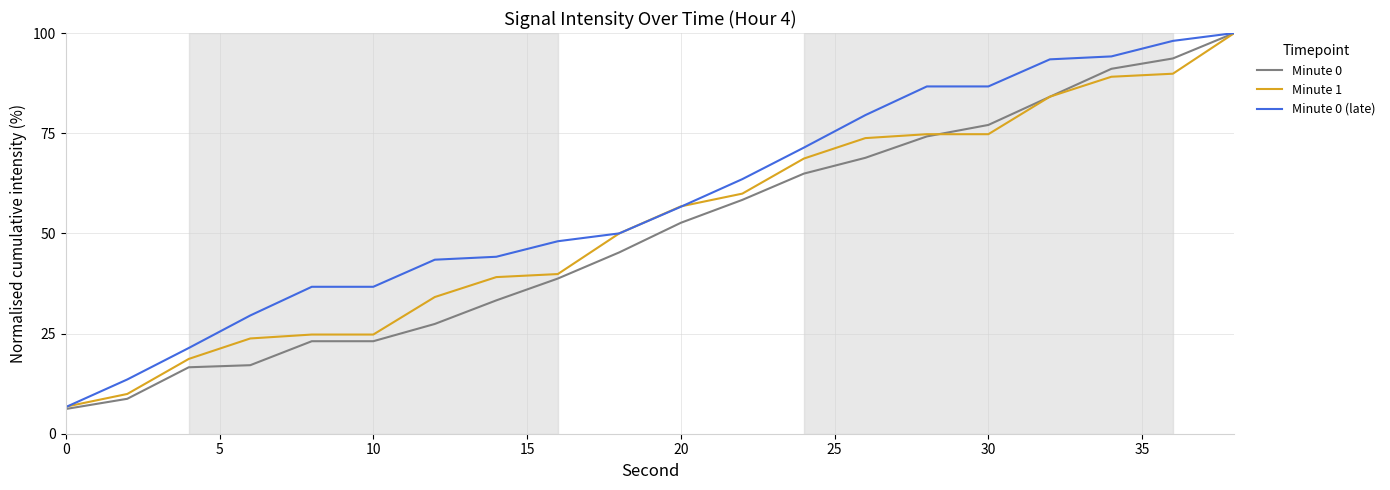

What is the lowest value of the Minute 1 series?

6.7